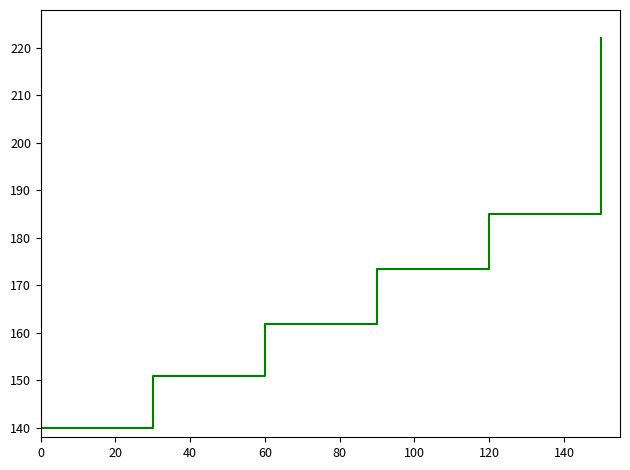

What is the difference between the maximum and minimum values?

82.0